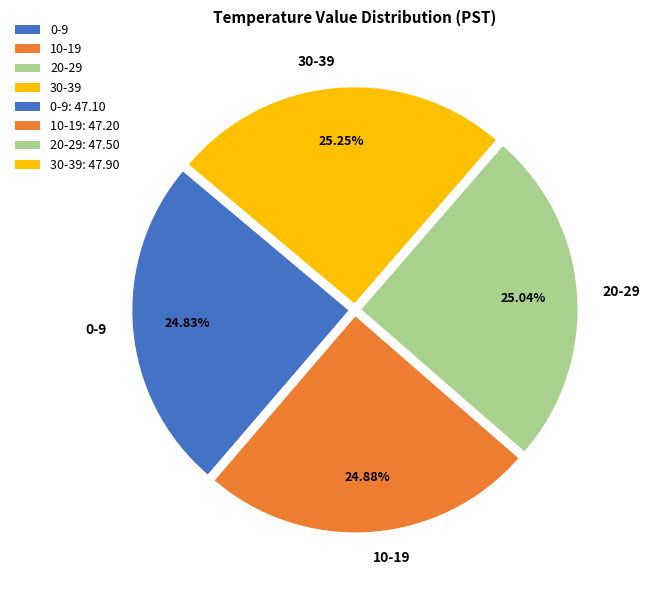

Does any single category account for the majority?

No